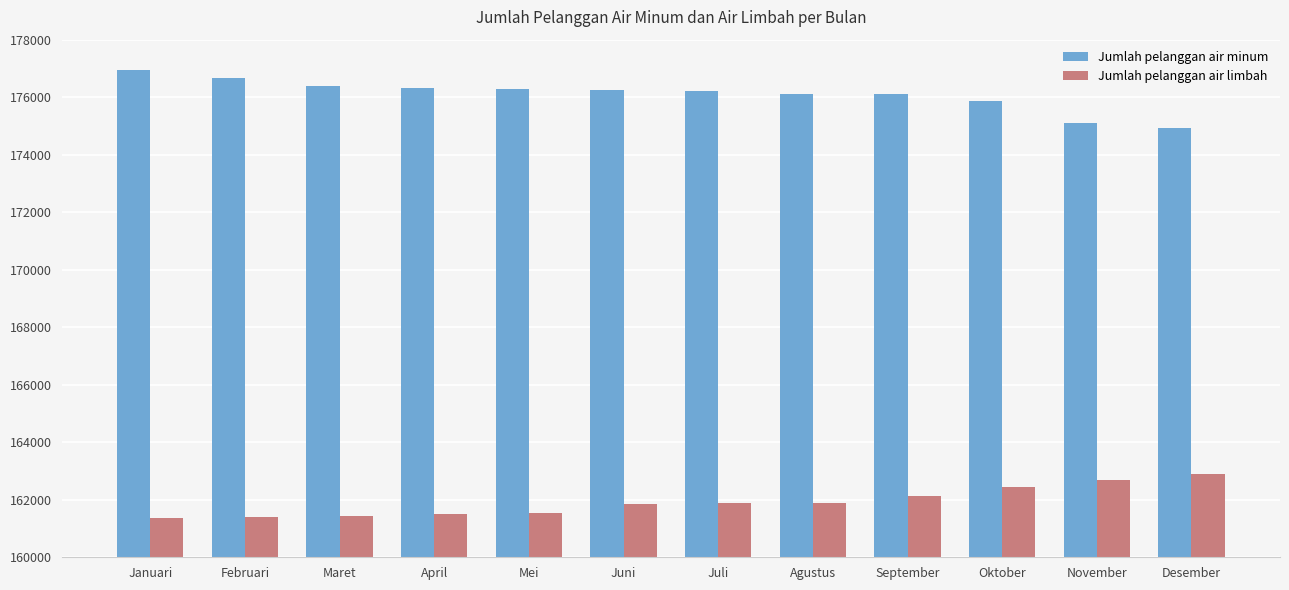

At April, list the series in order from smallest to largest.

Jumlah pelanggan air limbah, Jumlah pelanggan air minum